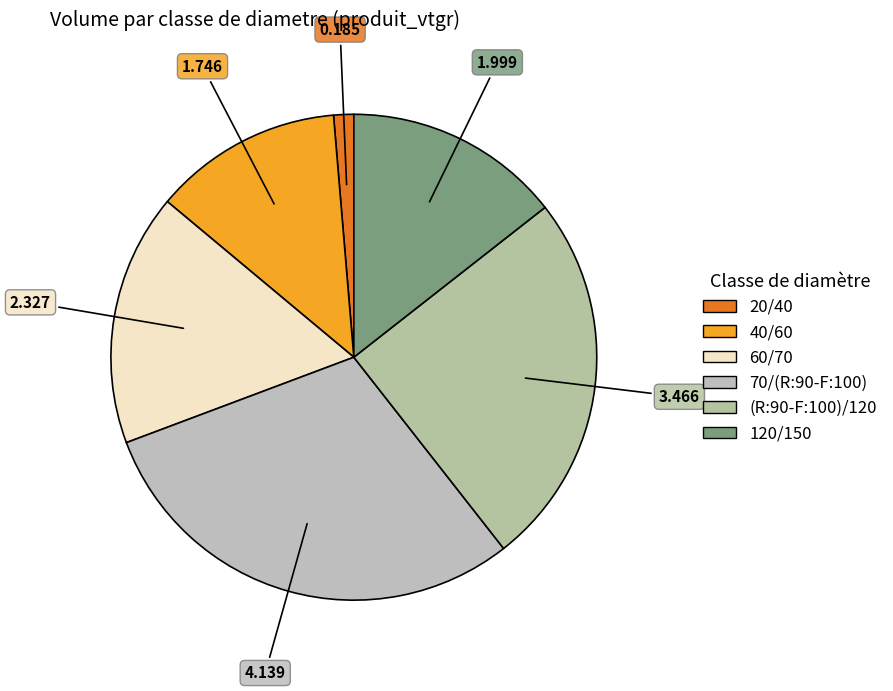

How many segments does this pie chart have?

6